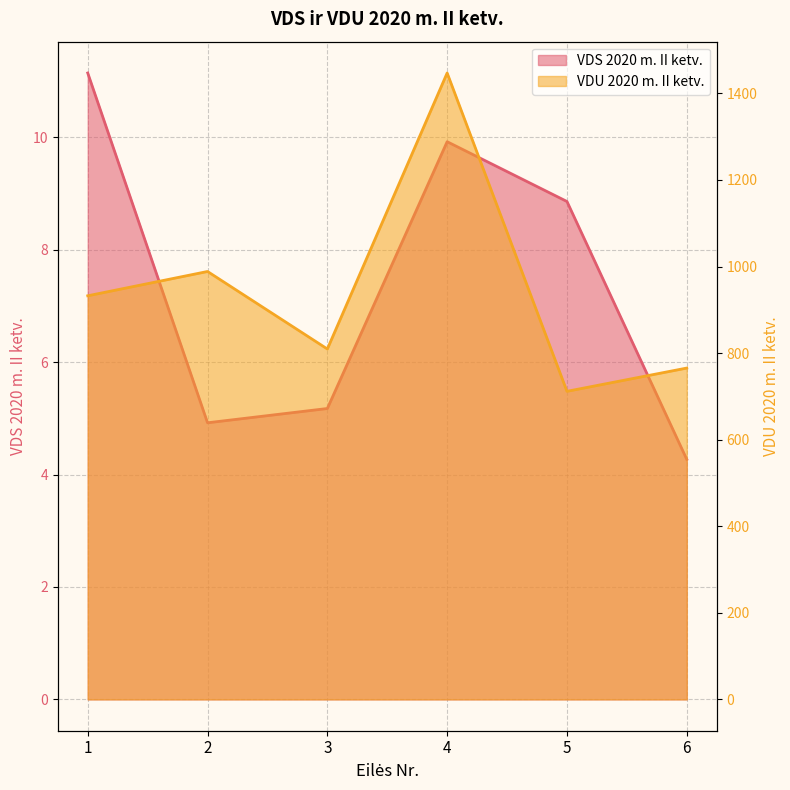

Count the number of data series in this chart.

2